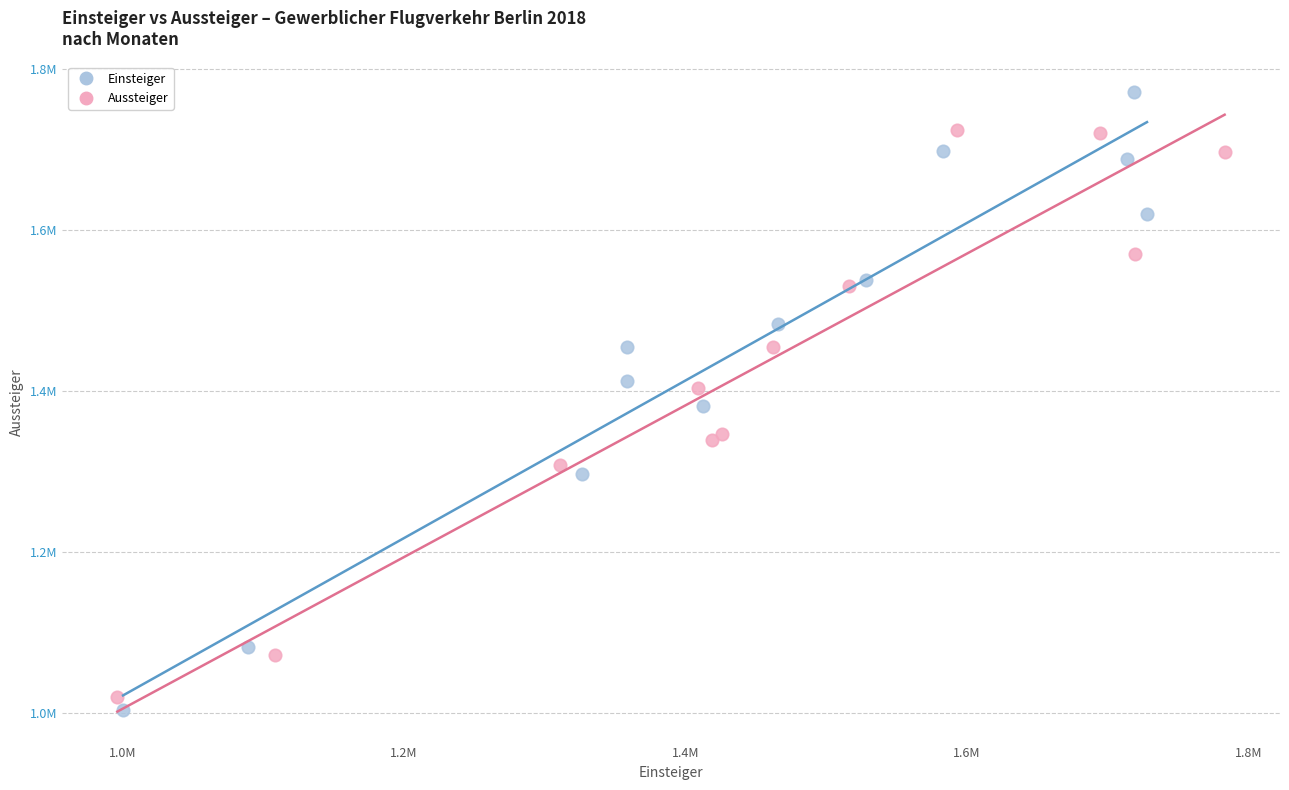

What are all the series names shown in the legend?

Einsteiger, Aussteiger